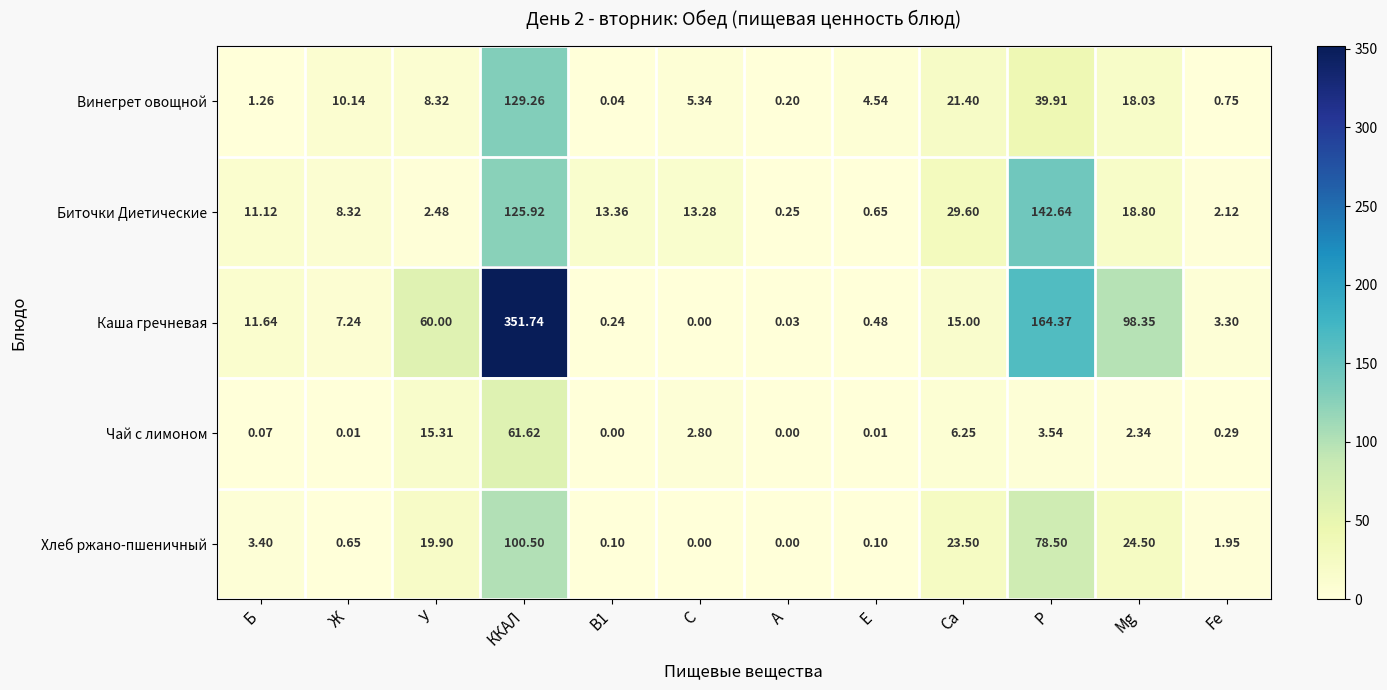

Which label corresponds to the largest value in the chart?

ККАЛ